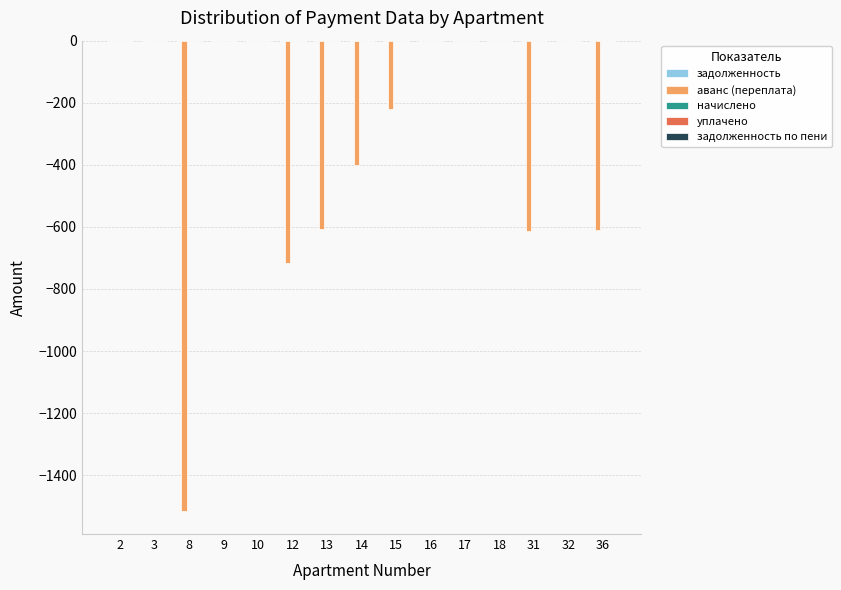

What is the change in value from 3 to 8?

-1514.0